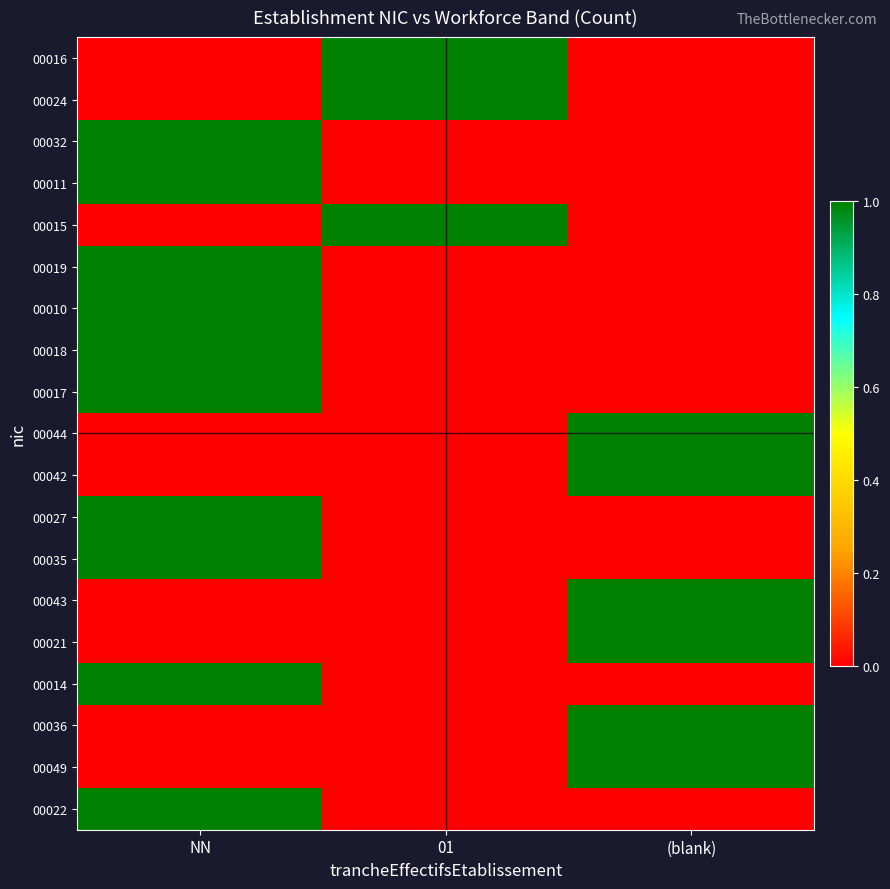

Reading right to left, extract all data points from this chart.

00016: (blank)=0	01=1	NN=0
00024: (blank)=0	01=1	NN=0
00032: (blank)=0	01=0	NN=1
00011: (blank)=0	01=0	NN=1
00015: (blank)=0	01=1	NN=0
00019: (blank)=0	01=0	NN=1
00010: (blank)=0	01=0	NN=1
00018: (blank)=0	01=0	NN=1
00017: (blank)=0	01=0	NN=1
00044: (blank)=1	01=0	NN=0
00042: (blank)=1	01=0	NN=0
00027: (blank)=0	01=0	NN=1
00035: (blank)=0	01=0	NN=1
00043: (blank)=1	01=0	NN=0
00021: (blank)=1	01=0	NN=0
00014: (blank)=0	01=0	NN=1
00036: (blank)=1	01=0	NN=0
00049: (blank)=1	01=0	NN=0
00022: (blank)=0	01=0	NN=1